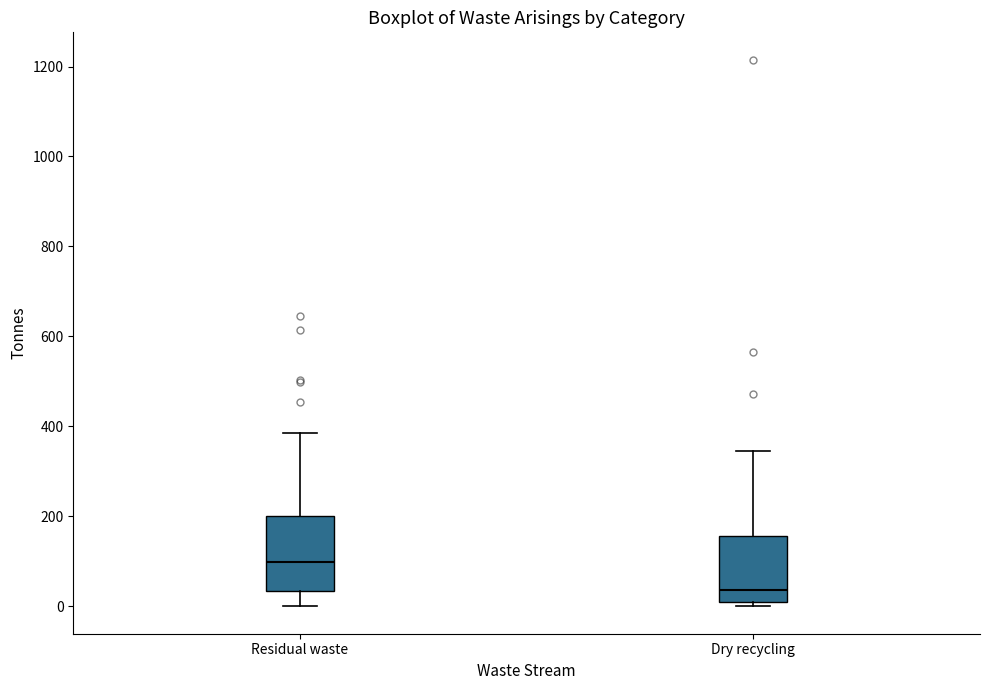

Reading left to right, transcribe this box plot: for each box, give where its median line is, the range the box spans, and where its two whiskers end, as read against the y-axis. The values are not printed on the chart, so give them approximately, as read against the axis.

Residual waste: median 100, box 40 to 200, whiskers 0 to 380
Dry recycling: median 40, box 20 to 160, whiskers 0 to 340